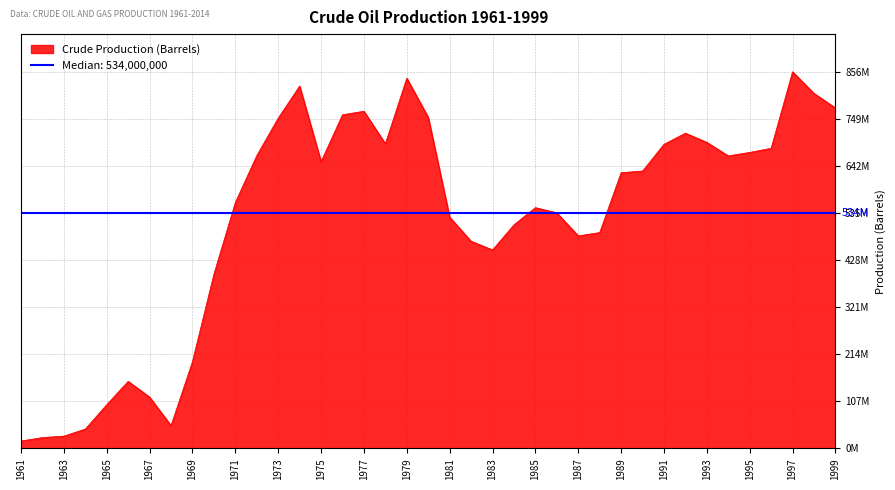

List the labels in order of value, largest first.

1997, 1979, 1974, 1998, 1999, 1977, 1976, 1980, 1973, 1992, 1993, 1978, 1991, 1996, 1995, 1972, 1994, 1975, 1990, 1989, 1971, 1985, 1986, 1981, 1984, 1988, 1987, 1982, 1983, 1970, 1969, 1966, 1967, 1965, 1968, 1964, 1963, 1962, 1961